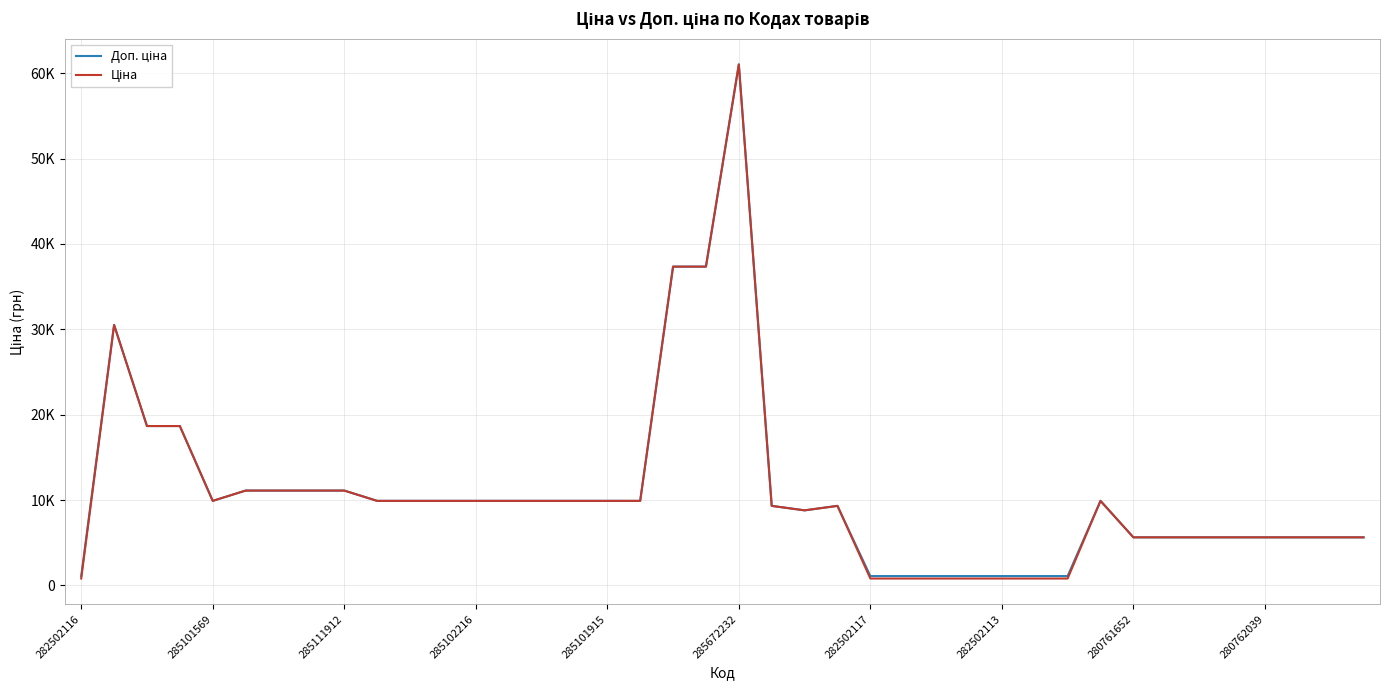

Is this an area chart (filled region under the line)?

No